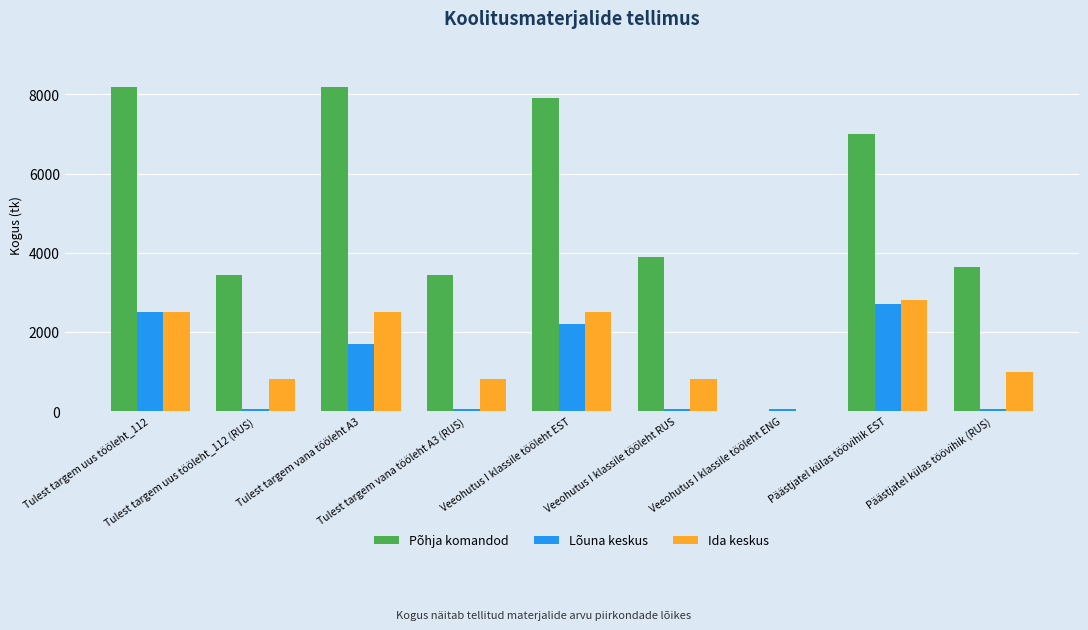

Reading left to right, list all the values displayed in this chart.

Põhja komandod: Tulest targem uus tööleht_112=8200	Tulest targem uus tööleht_112 (RUS)=3450	Tulest targem vana tööleht A3=8200	Tulest targem vana tööleht A3 (RUS)=3450	Veeohutus I klassile tööleht EST=7900	Veeohutus I klassile tööleht RUS=3900	Veeohutus I klassile tööleht ENG=0	Päästjatel külas töövihik EST=7000	Päästjatel külas töövihik (RUS)=3650
Lõuna keskus: Tulest targem uus tööleht_112=2500	Tulest targem uus tööleht_112 (RUS)=50	Tulest targem vana tööleht A3=1700	Tulest targem vana tööleht A3 (RUS)=50	Veeohutus I klassile tööleht EST=2200	Veeohutus I klassile tööleht RUS=50	Veeohutus I klassile tööleht ENG=50	Päästjatel külas töövihik EST=2700	Päästjatel külas töövihik (RUS)=50
Ida keskus: Tulest targem uus tööleht_112=2500	Tulest targem uus tööleht_112 (RUS)=800	Tulest targem vana tööleht A3=2500	Tulest targem vana tööleht A3 (RUS)=800	Veeohutus I klassile tööleht EST=2500	Veeohutus I klassile tööleht RUS=800	Veeohutus I klassile tööleht ENG=0	Päästjatel külas töövihik EST=2800	Päästjatel külas töövihik (RUS)=1000